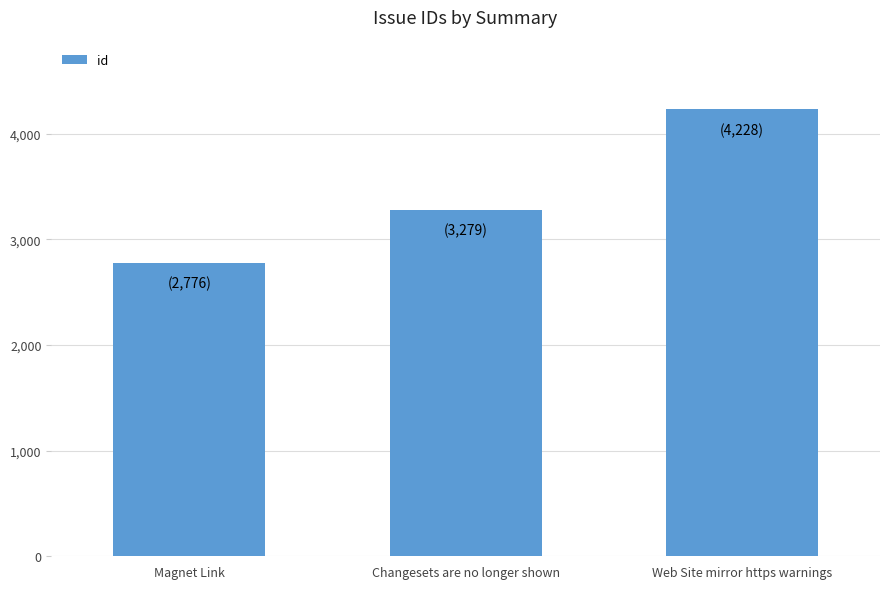

What is the maximum value shown in the chart?

4228